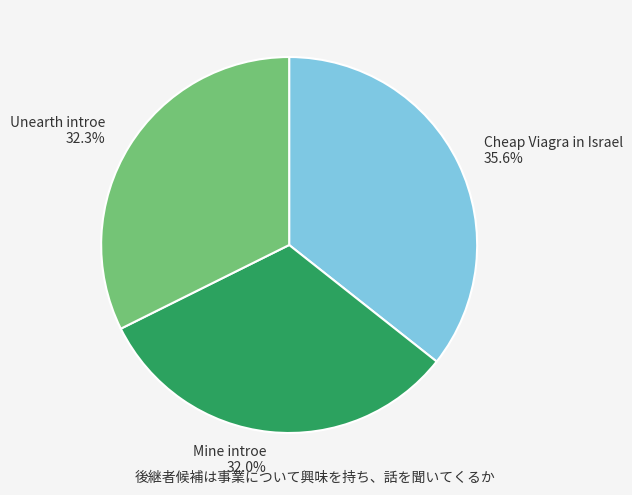

To the nearest percent, what is the combined percentage of Mine introe and Unearth introe?

64%